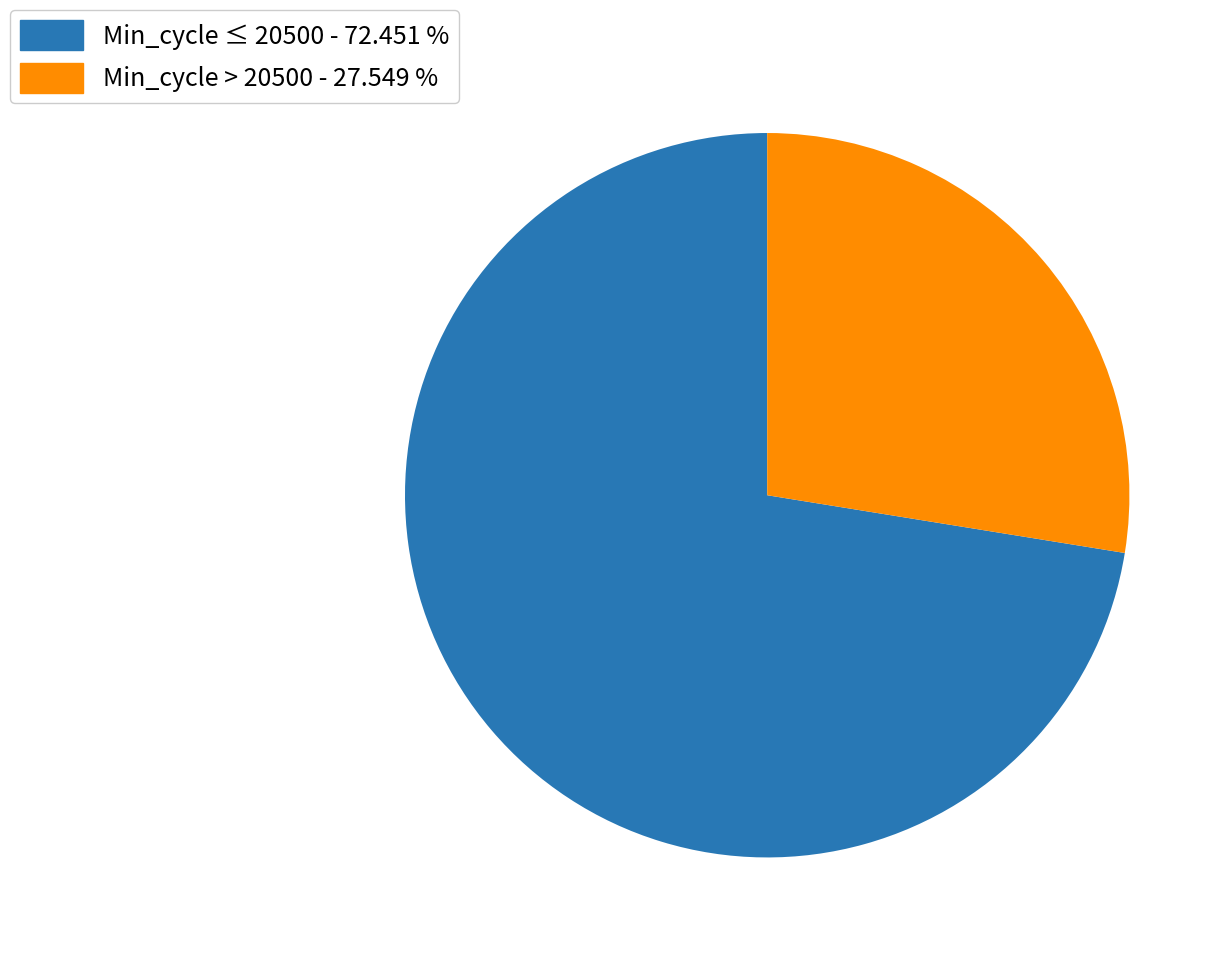

What is the smallest slice in the pie chart?

Min_cycle > 20500 - 27.549 %